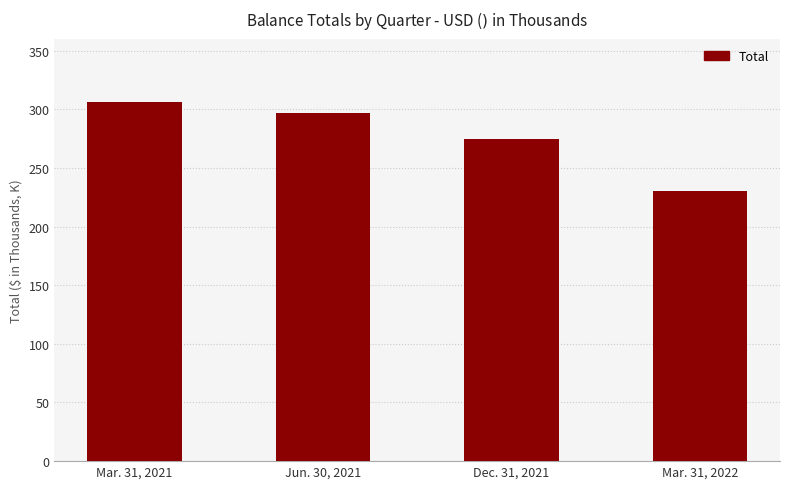

Reading right to left, extract all data points from this chart.

Mar. 31, 2022=230000	Dec. 31, 2021=274383	Jun. 30, 2021=296754	Mar. 31, 2021=306394